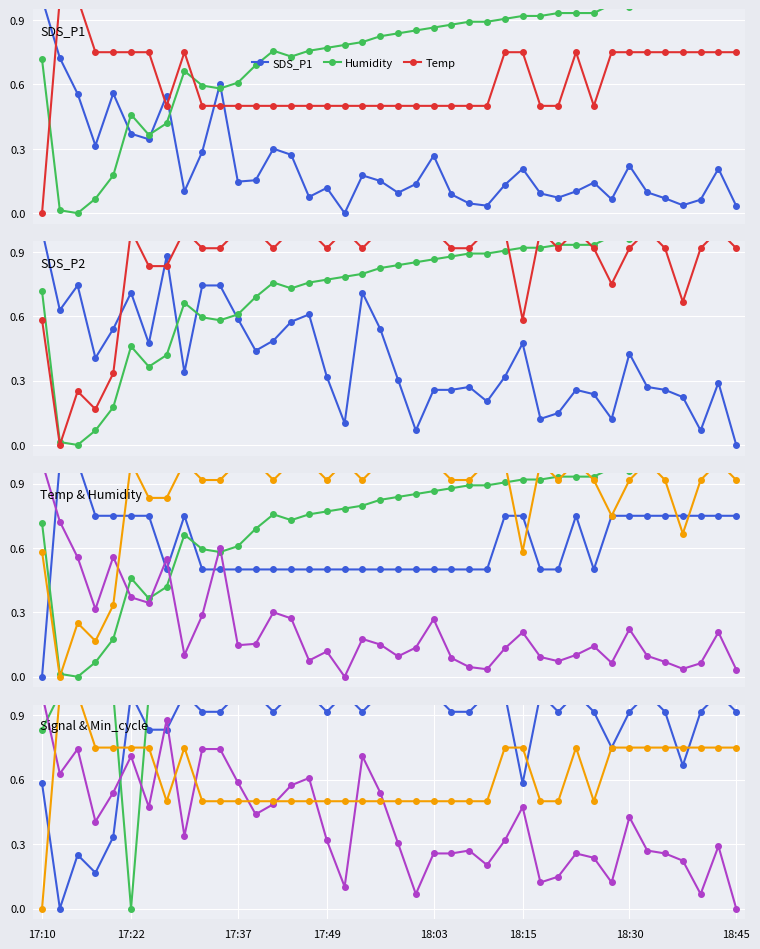

What is the total value across all series at 8?

3.9